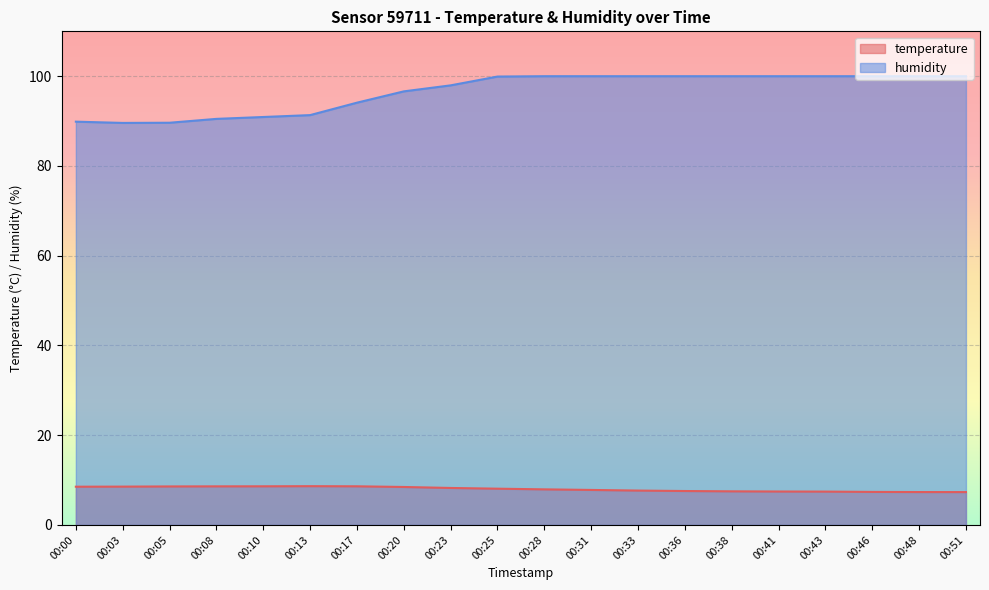

True or false: temperature and humidity cross at least once.

False